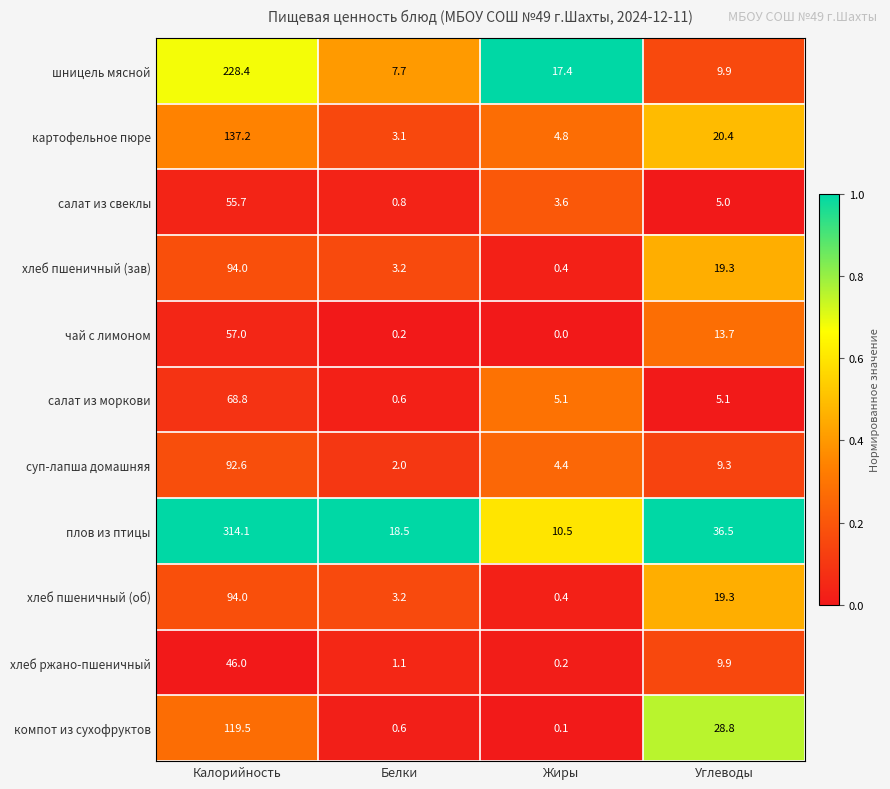

What is the spread (max minus min) of values at Белки?

18.3